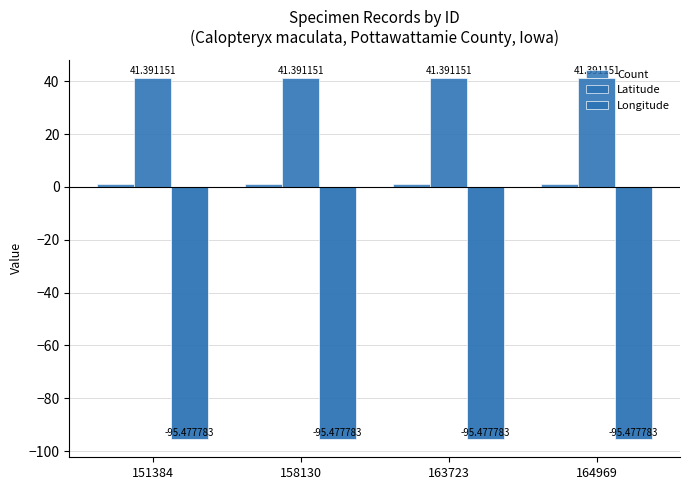

What is the minimum value shown in the chart?

-95.5